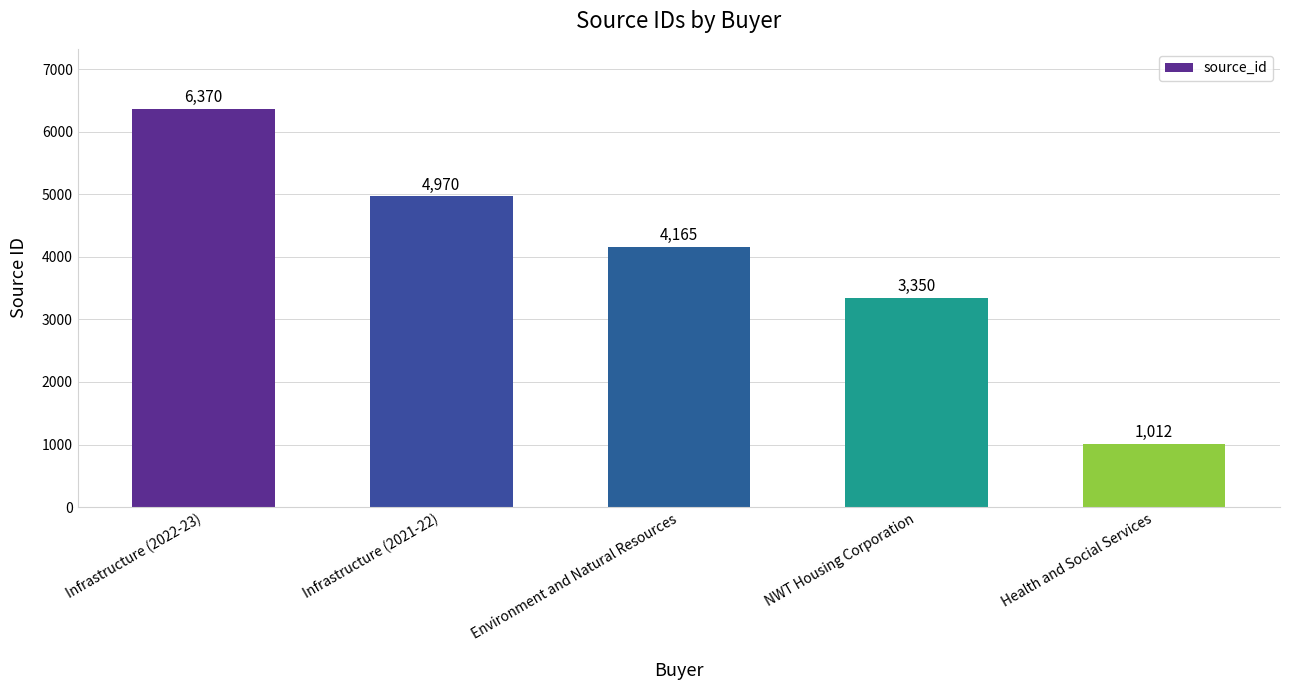

What is the difference between the maximum and minimum values?

5358